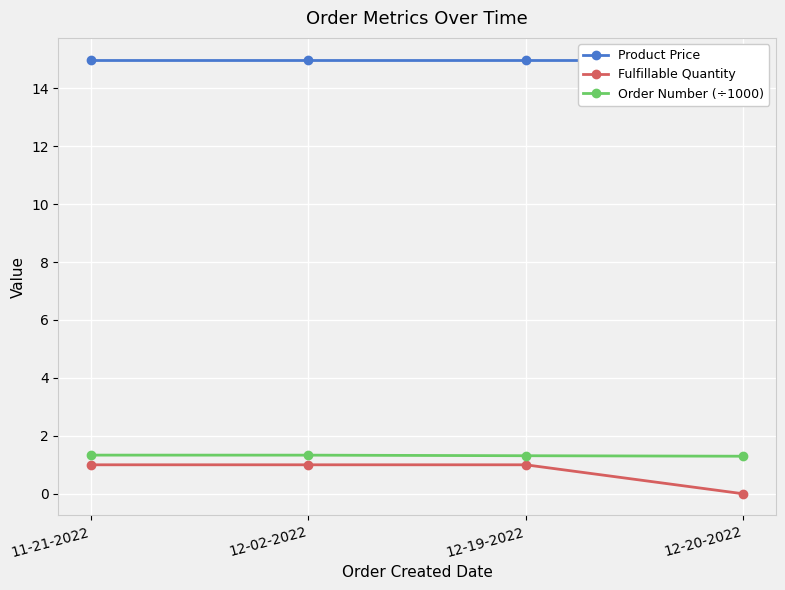

Rank the series by their maximum value, from lowest to highest.

Fulfillable Quantity, Order Number (÷1000), Product Price